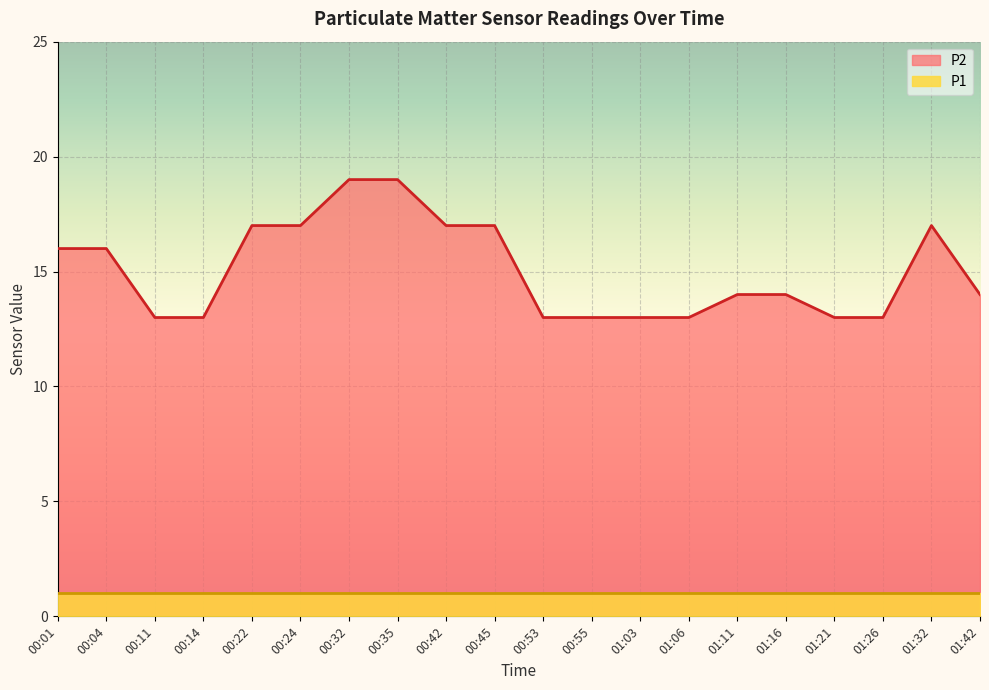

What is the value of the 5th point from the left?

17